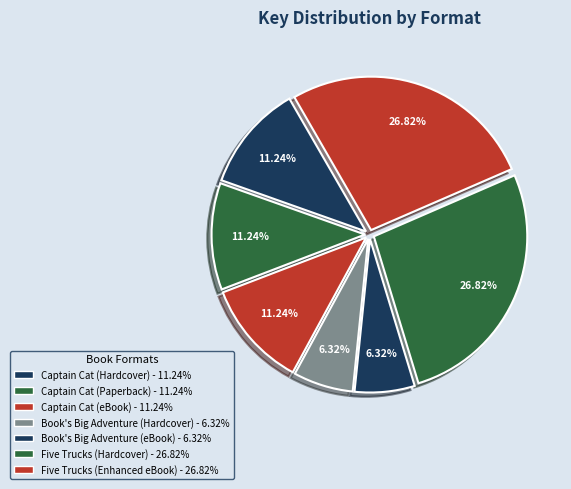

How many slices are in this pie chart?

7